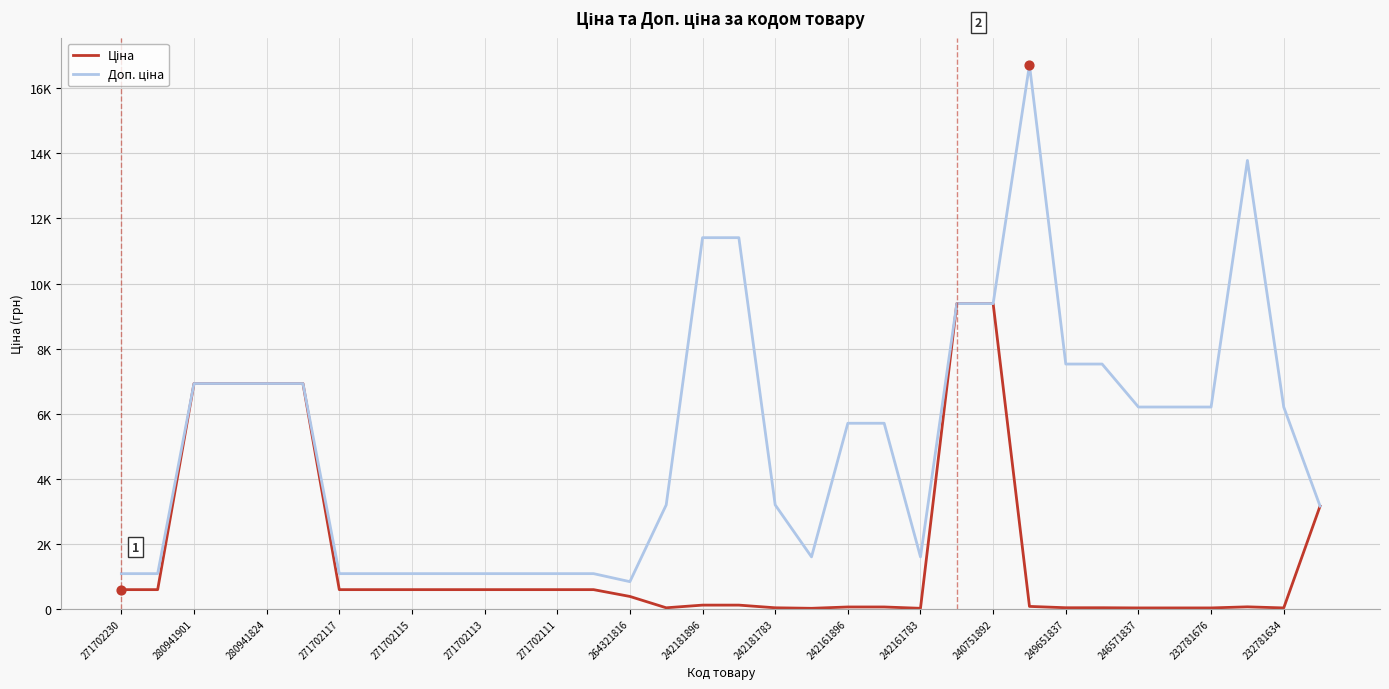

Is this an area chart (filled region under the line)?

No